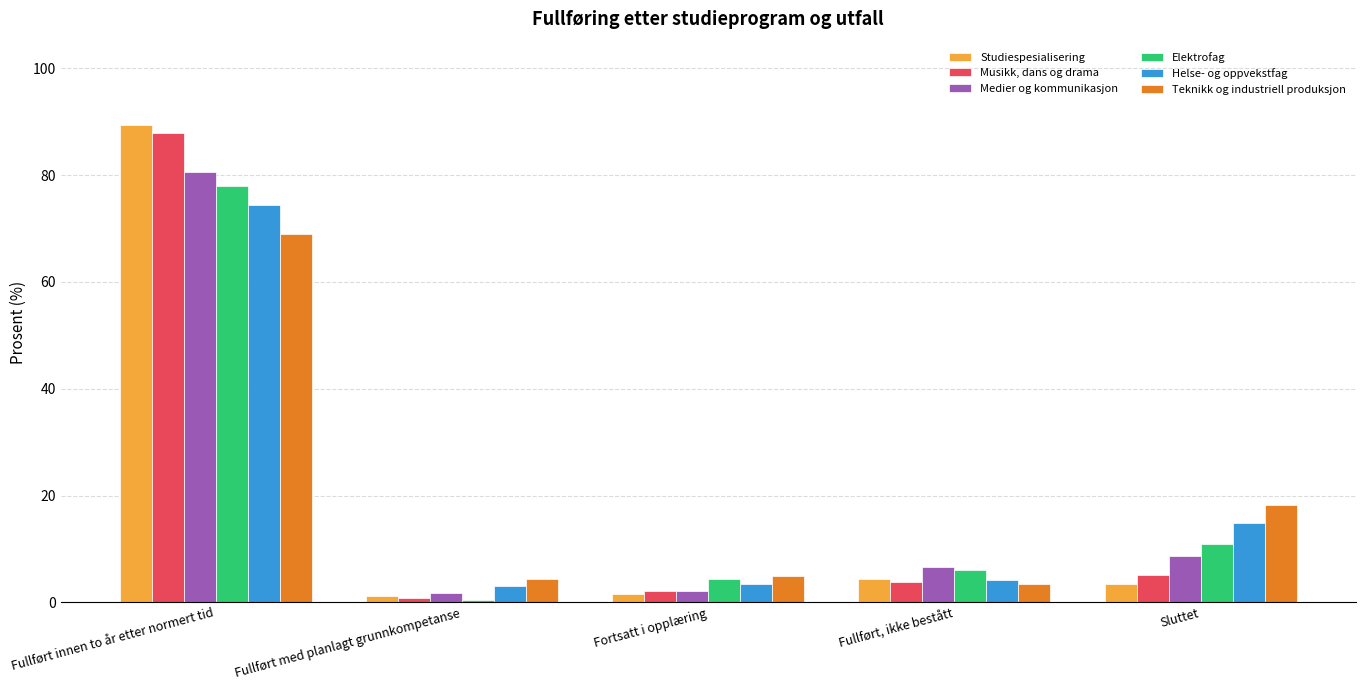

At which label does Musikk, dans og drama reach its minimum?

Fullført med planlagt grunnkompetanse